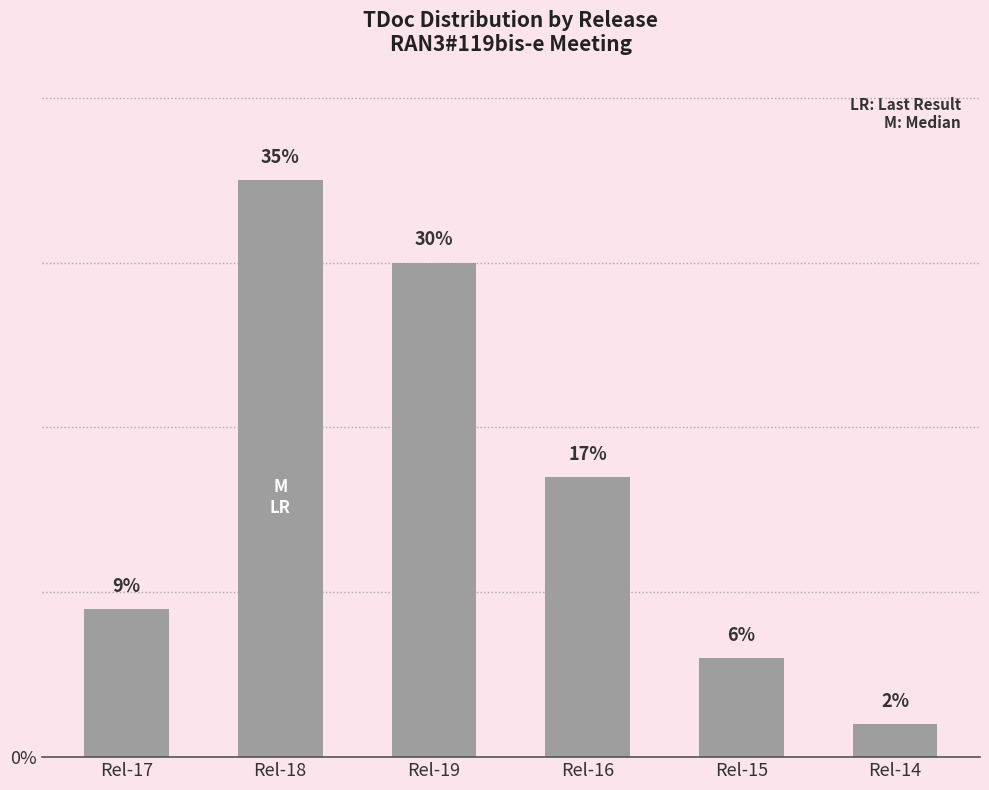

What is the difference between the second highest and minimum values?

28